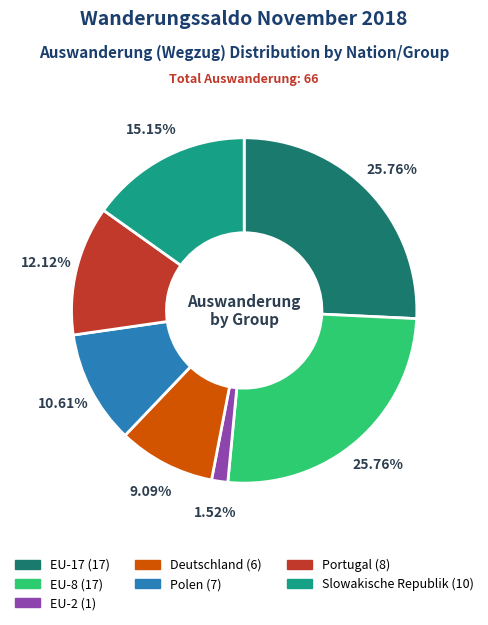

Is there a majority slice in this chart?

No